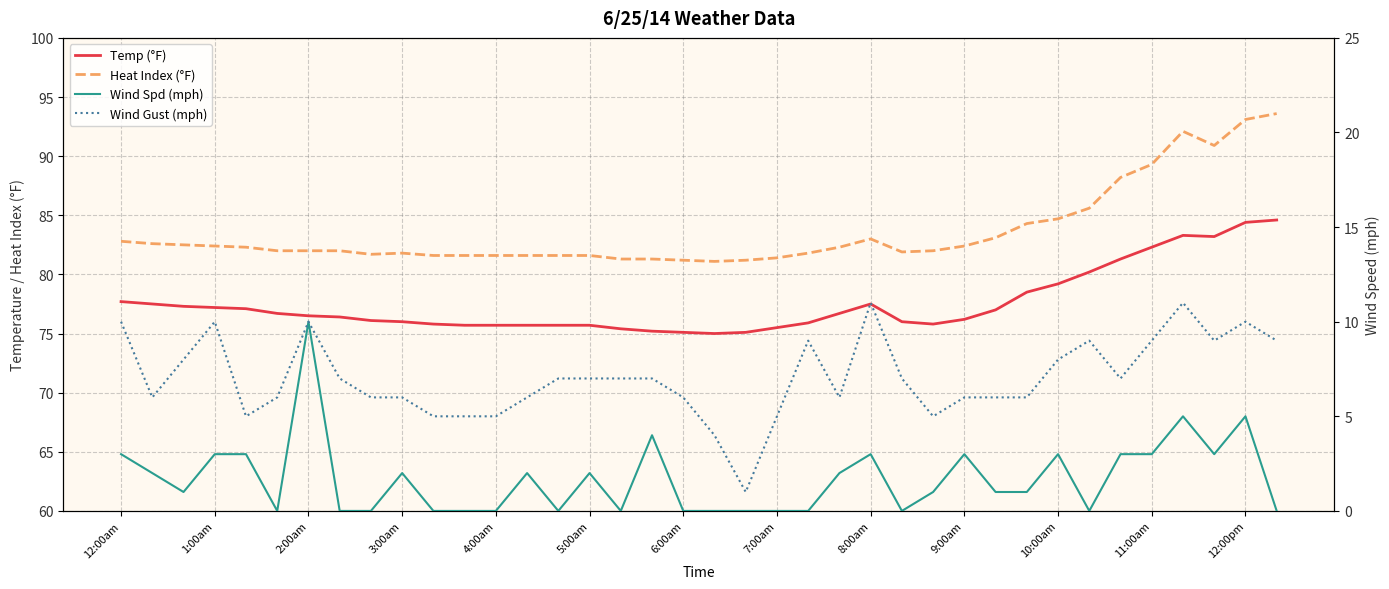

What is the total value across all series at 29?

169.8